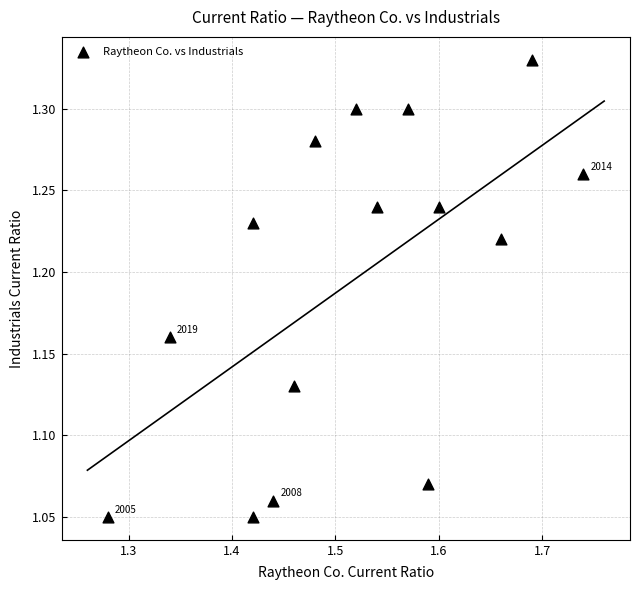

What is the range of Y values (max minus min)?

0.3